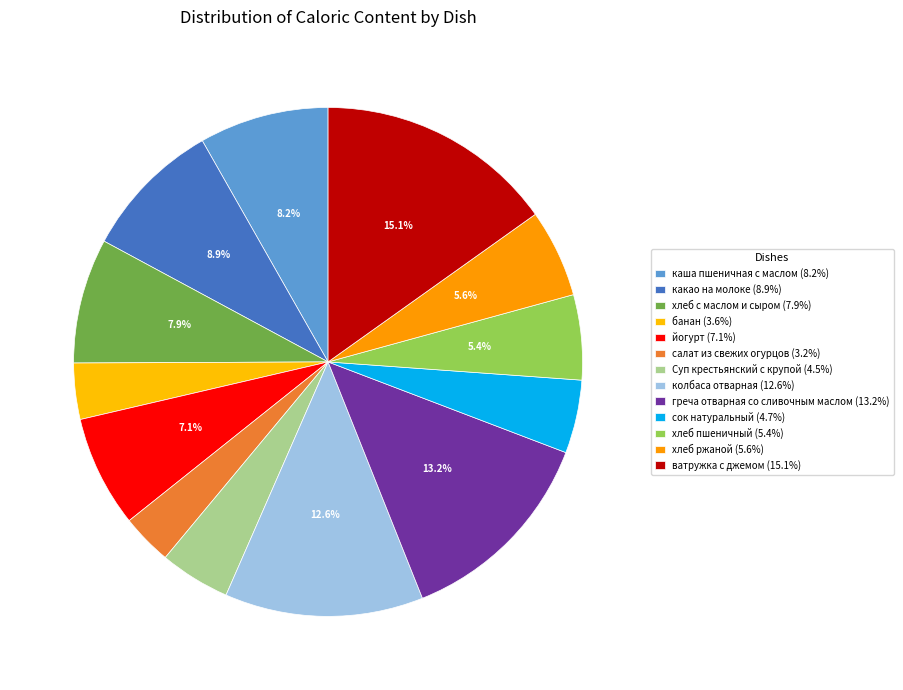

What portion of the pie excludes греча отварная со сливочным маслом?

86.8%